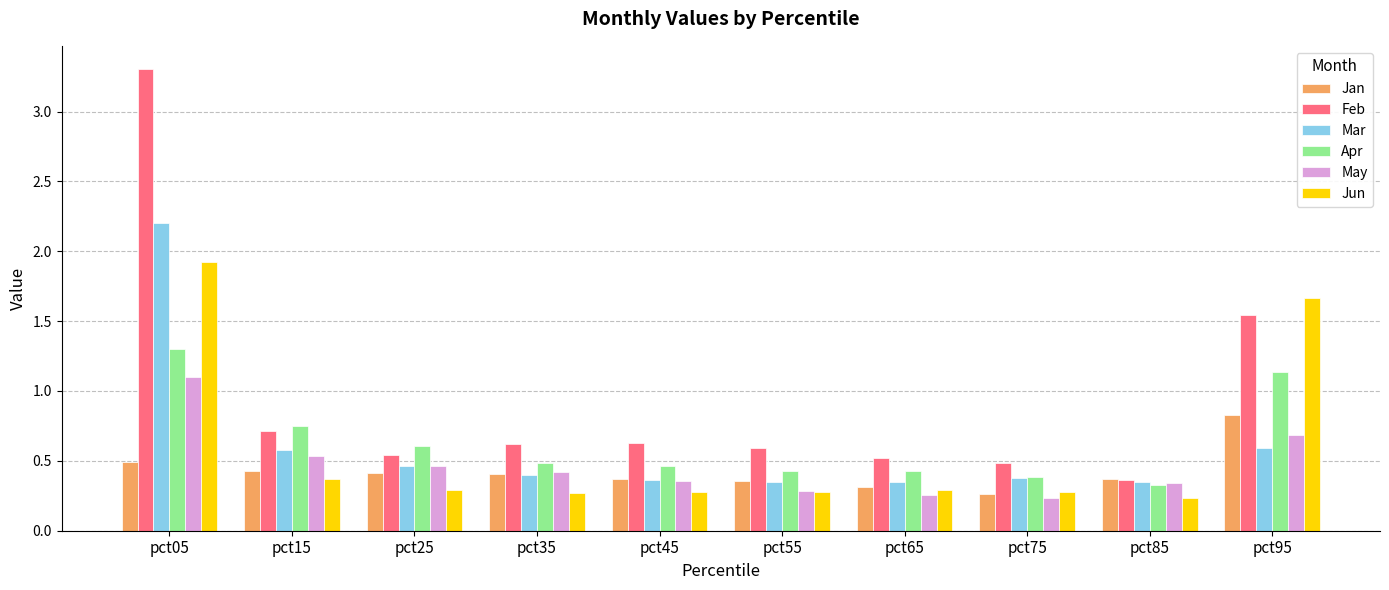

At pct05, list the series in order from smallest to largest.

Jan, May, Apr, Jun, Mar, Feb